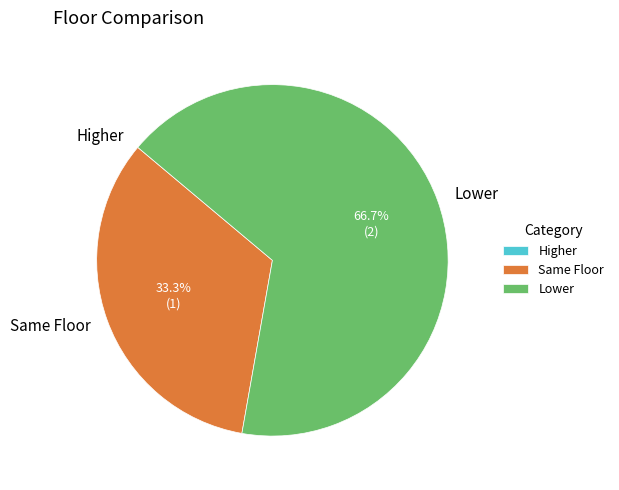

What percentage do Same Floor and Lower together represent?

100.0%